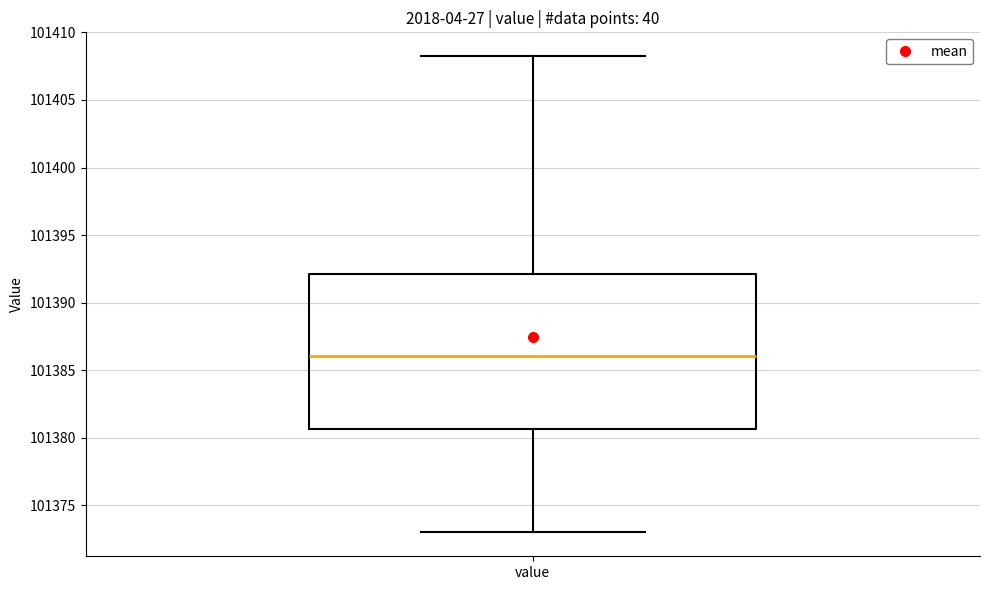

Read this box plot against the y-axis: the position of the median line, the range covered by the box, and the ends of both whiskers. The values are not printed on the chart, so give them approximately, as read against the axis.

median 101386.0, box 101380.5 to 101392.0, whiskers 101373.0 to 101408.0